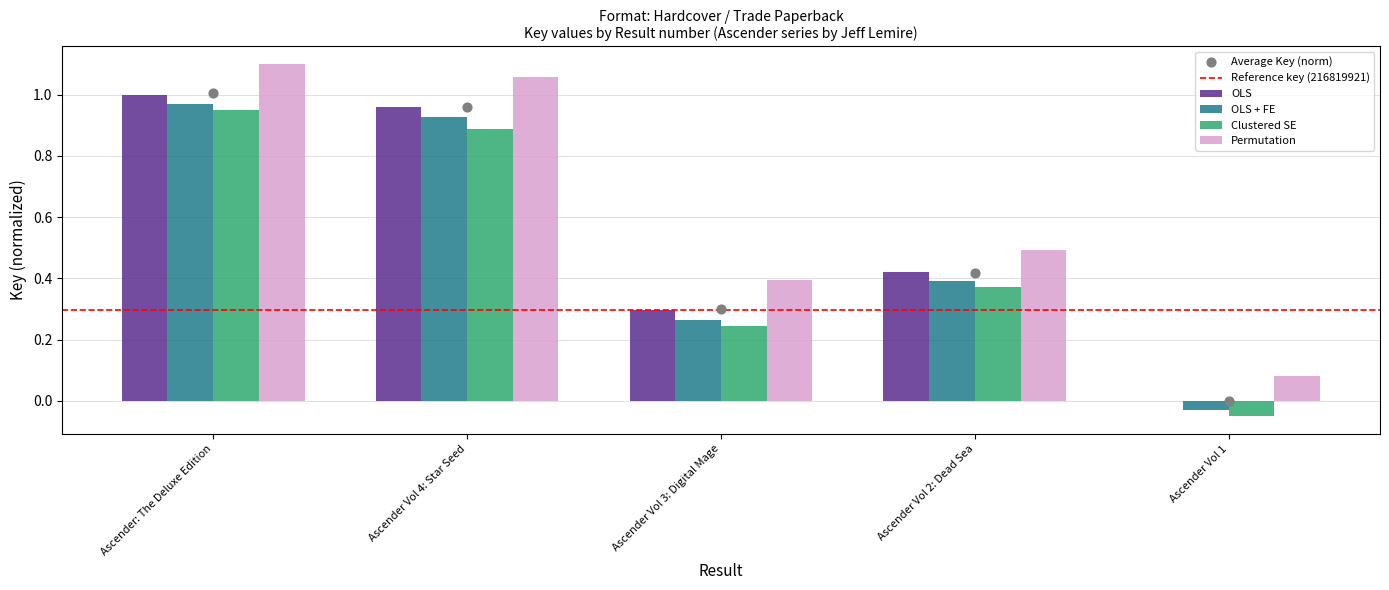

What are all the series names shown in the legend?

OLS, OLS + FE, Clustered SE, Permutation